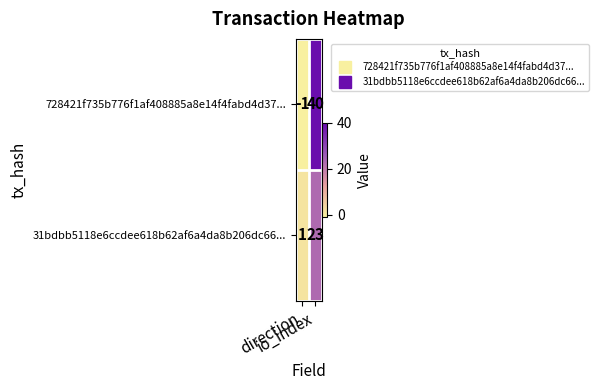

Which series has the largest total across all categories?

728421f735b776f1af408885a8e14f4fabd4d37...